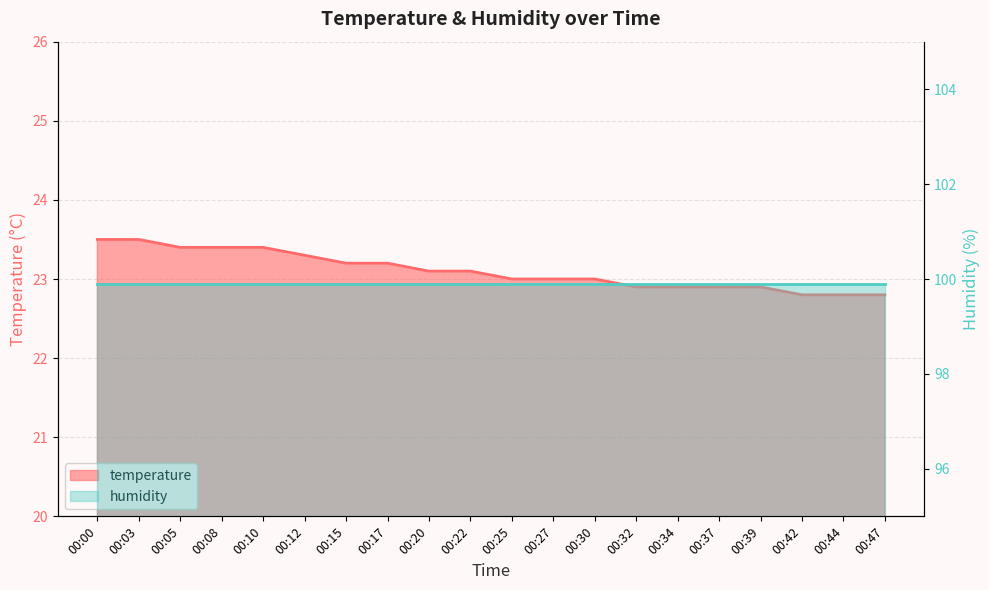

Between 00:17 and 00:10, which is larger?

00:10